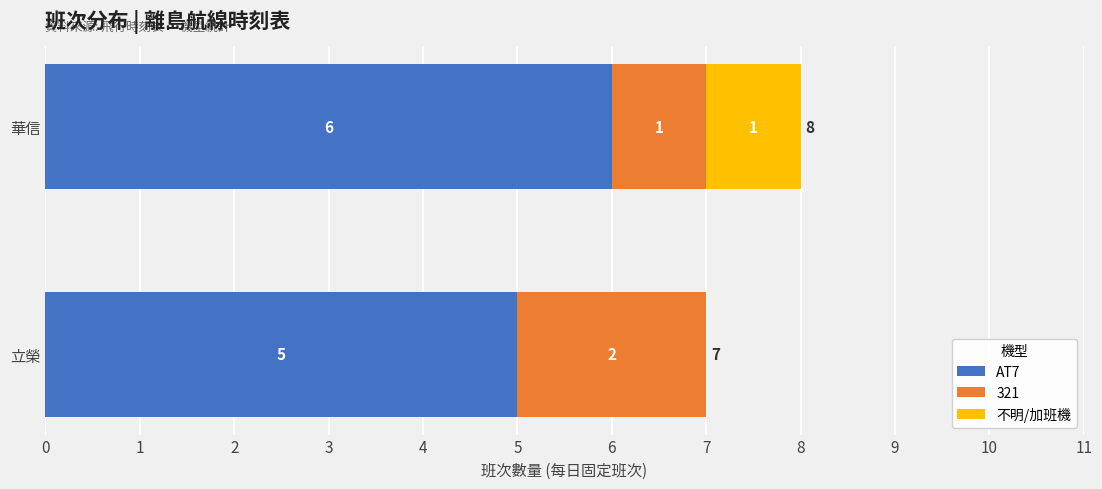

True or false: AT7 has a value of 5 at 立榮.

True